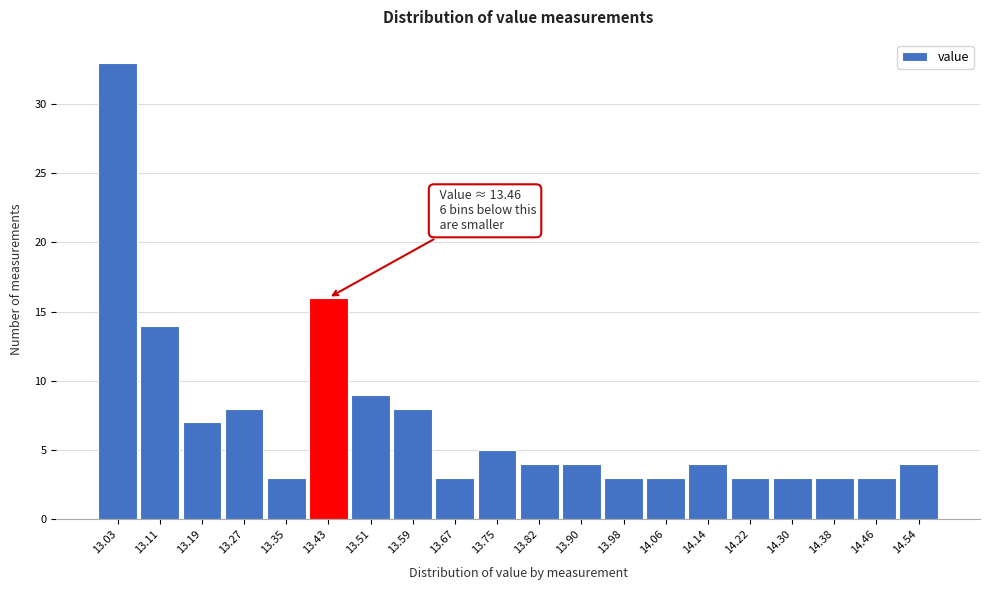

Reading right to left, what are all the values shown in this chart?

4	3	3	3	3	4	3	3	4	4	5	3	8	9	16	3	8	7	14	33